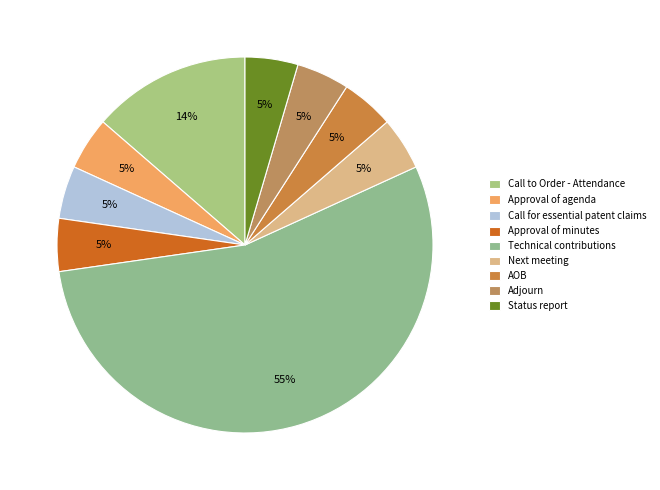

To the nearest percent, what is the difference between the Call to Order - Attendance and Call for essential patent claims slice percentages?

9%